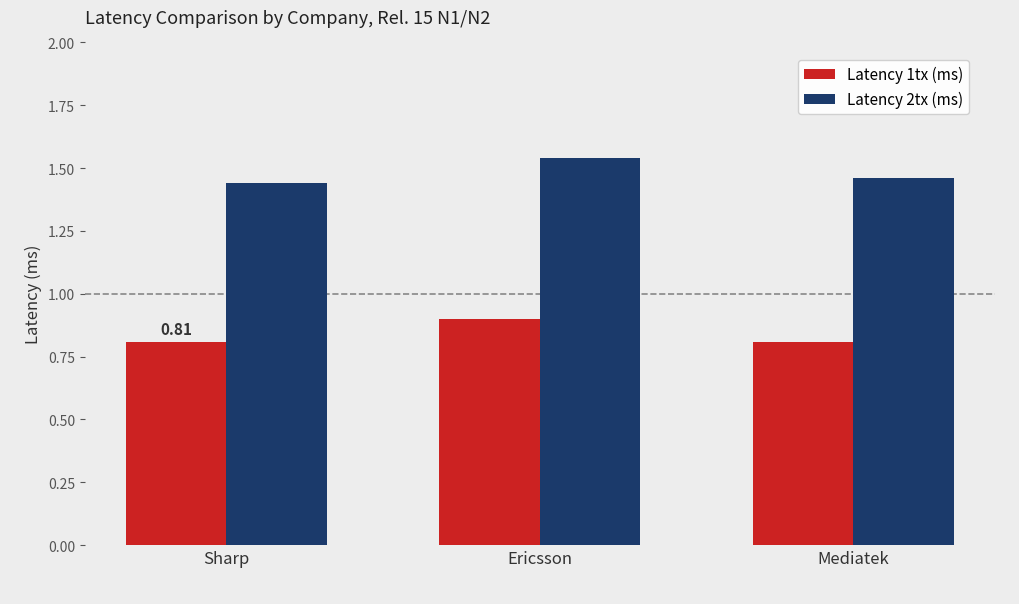

Which category has the lowest value in the Latency 2tx (ms) series?

Sharp